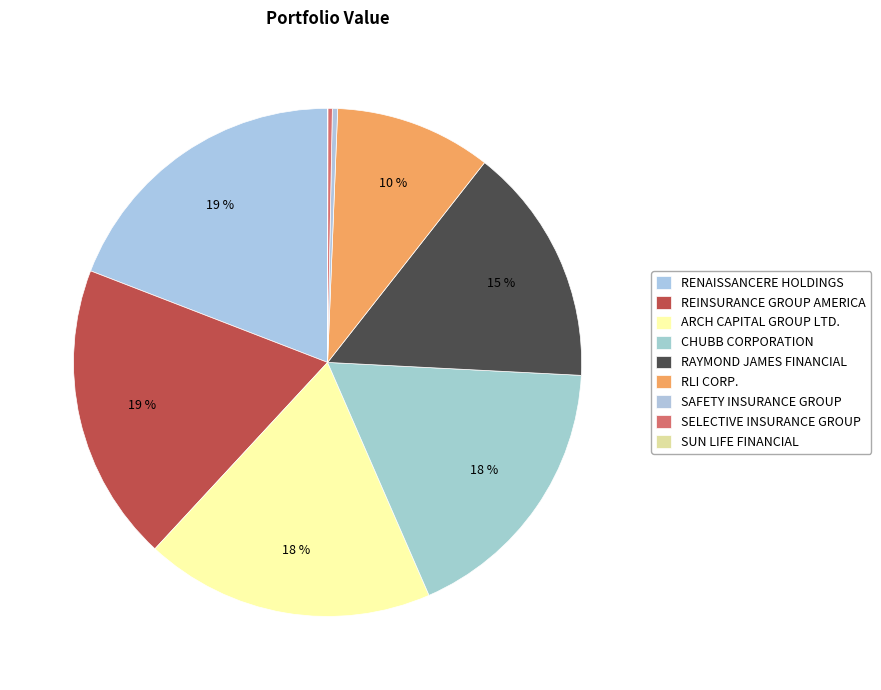

Does RLI CORP. account for over 50% of the chart?

No